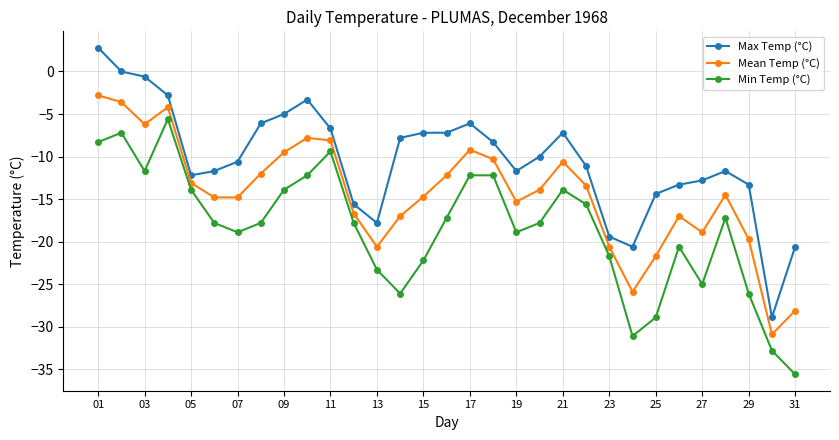

True or false: Min Temp (°C) and Mean Temp (°C) cross at least once.

False